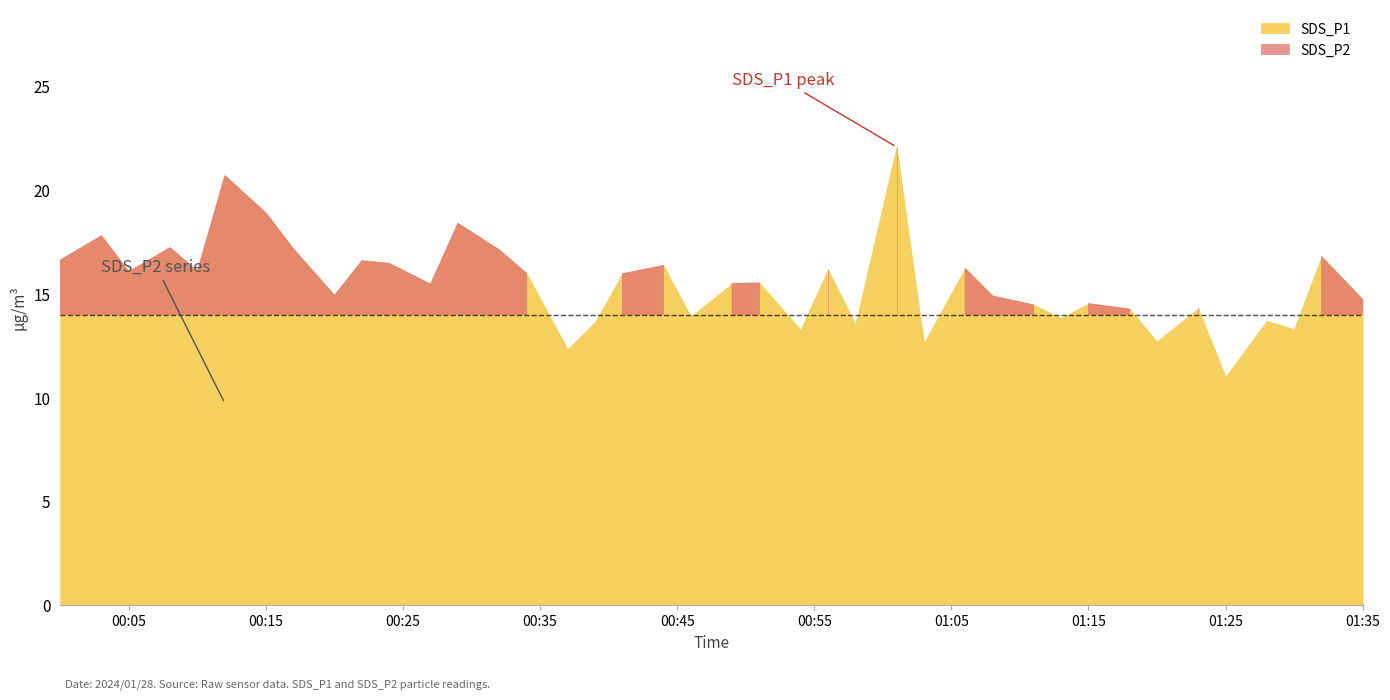

Between 2024/01/28 00:44 and 2024/01/28 01:01, which series saw the biggest shift?

SDS_P1